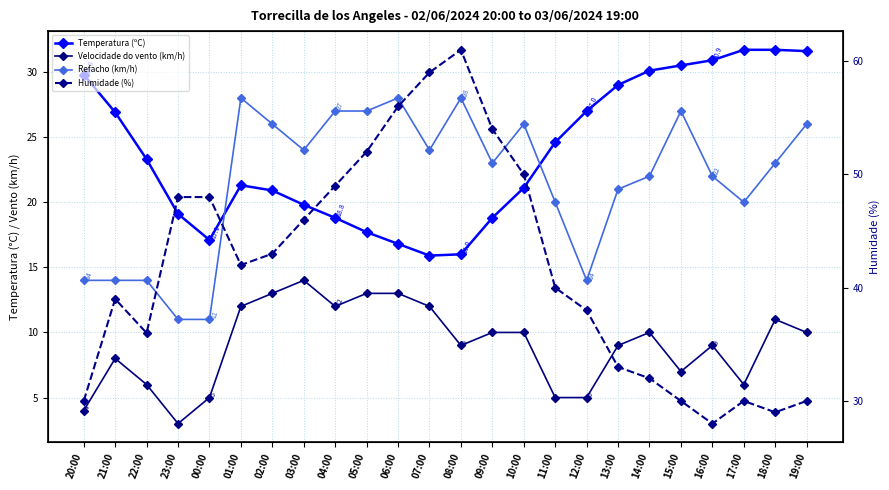

Count the number of data series in this chart.

4